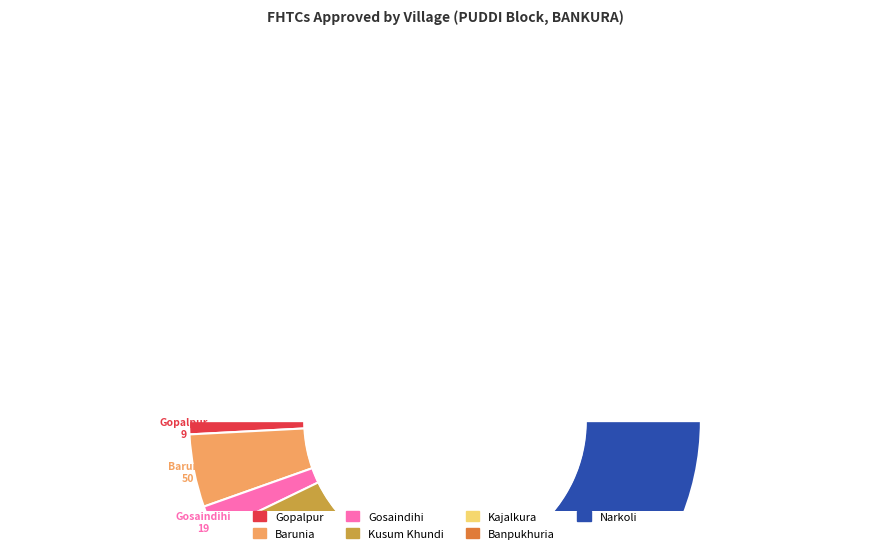

What is the largest slice in the pie chart?

Narkoli